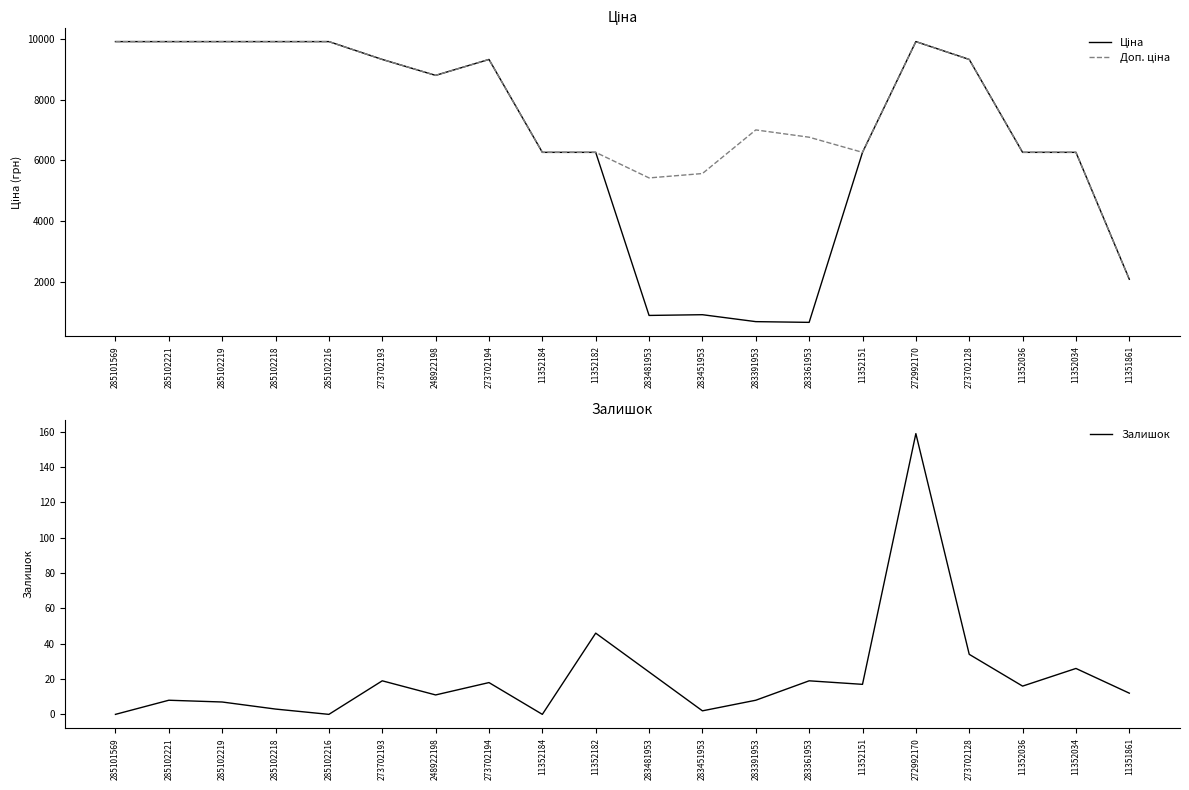

What is the label of the 7th point from the right?

283361953